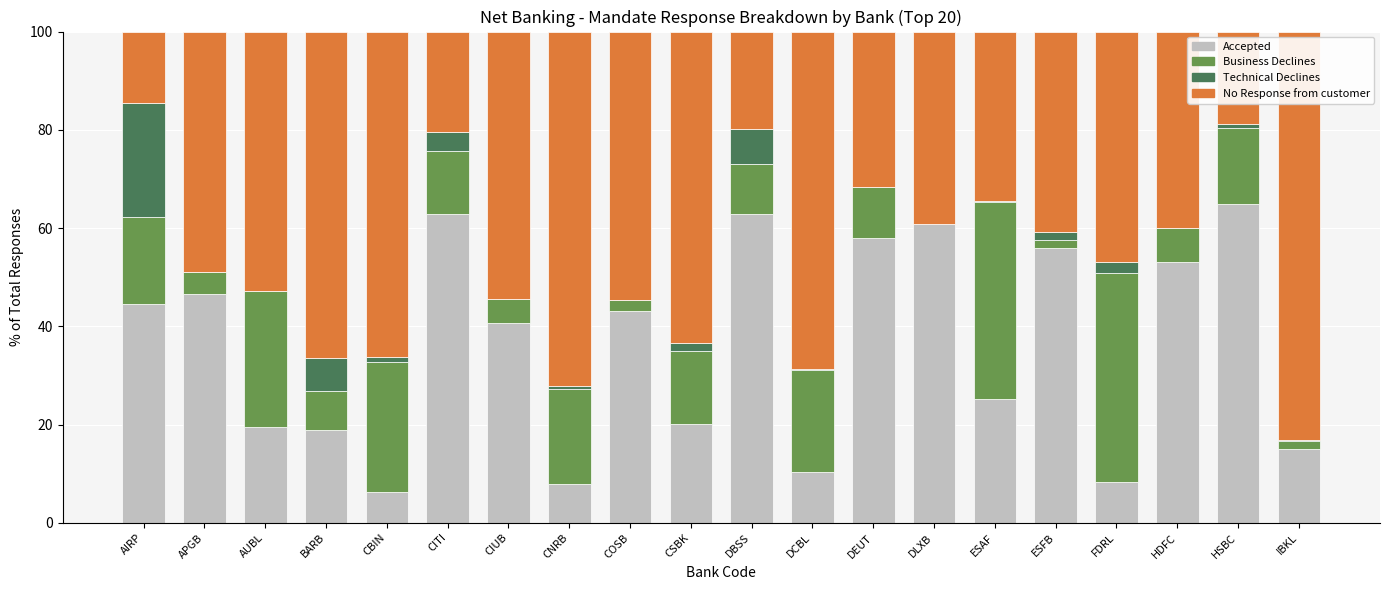

How many data points does each series have?

20